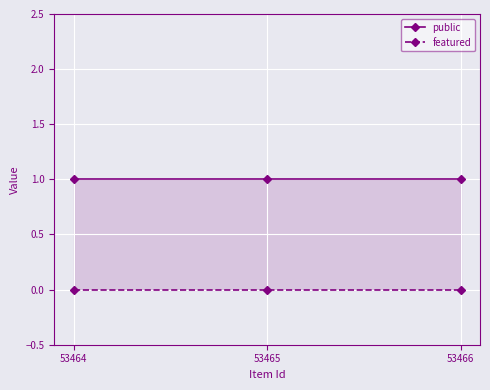

Reading right to left, extract all data points from this chart.

public: 1	1	1
featured: 0	0	0